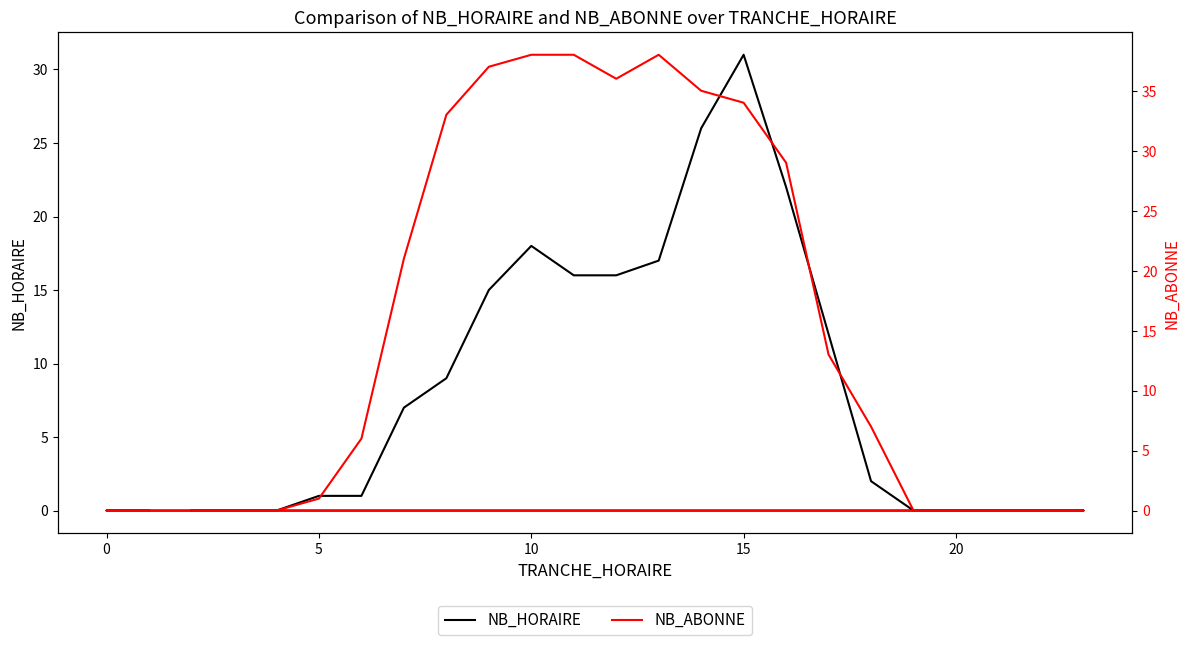

What is the highest value of the NB_HORAIRE series?

31